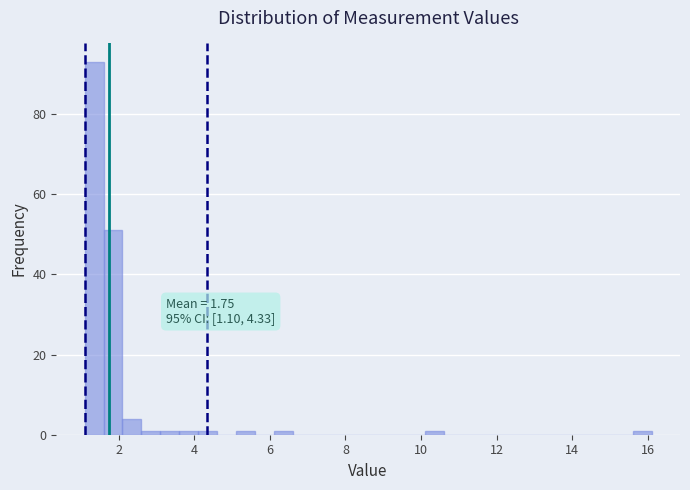

Read against the x-axis, roughly where is the centre of the tallest bar?

1.4